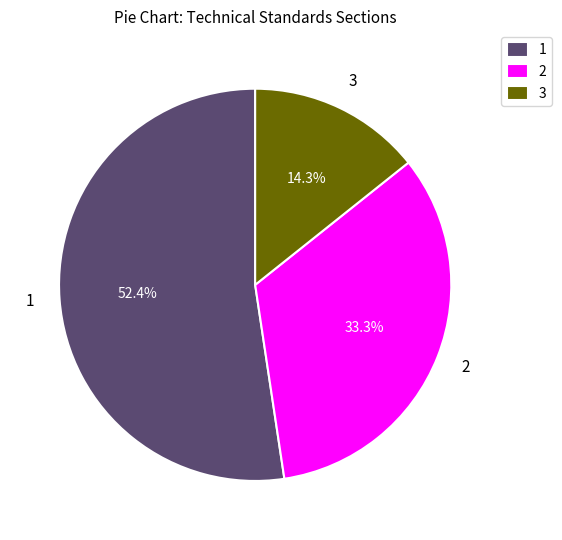

To the nearest percent, what is the average slice percentage?

33%